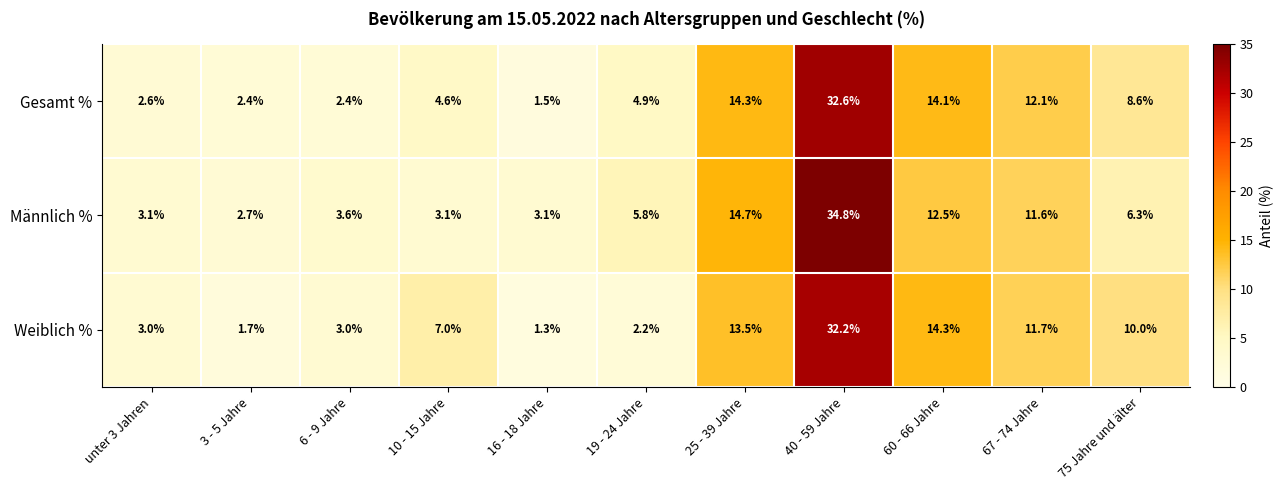

What is the spread (max minus min) of values at 67 - 74 Jahre?

0.5